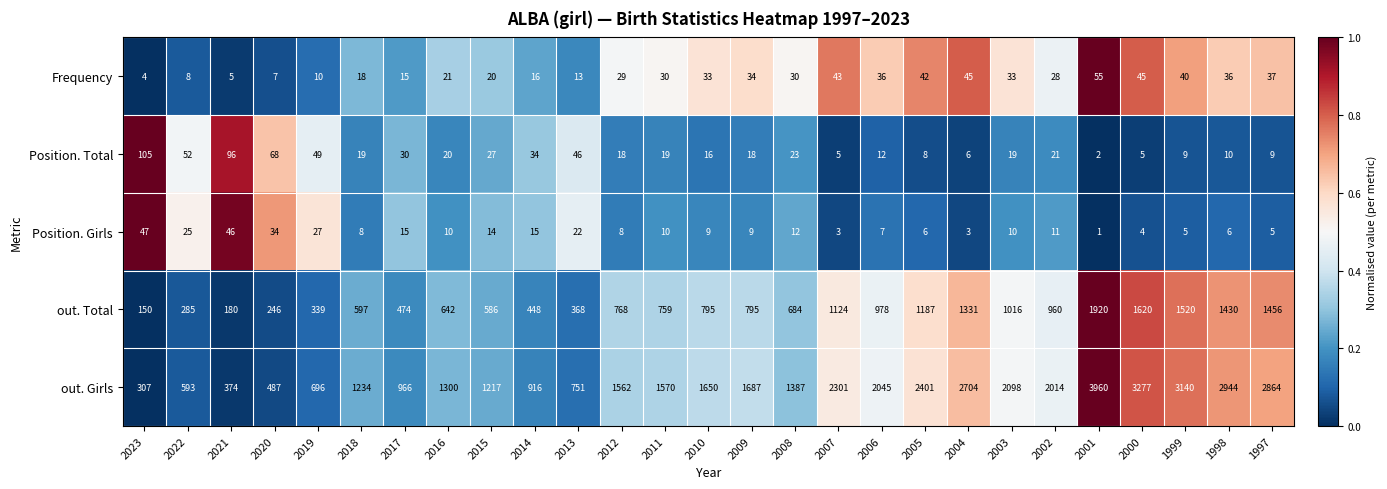

Rank the series at 2016 from lowest to highest value.

Position. Girls, Position. Total, Frequency, out. Total, out. Girls